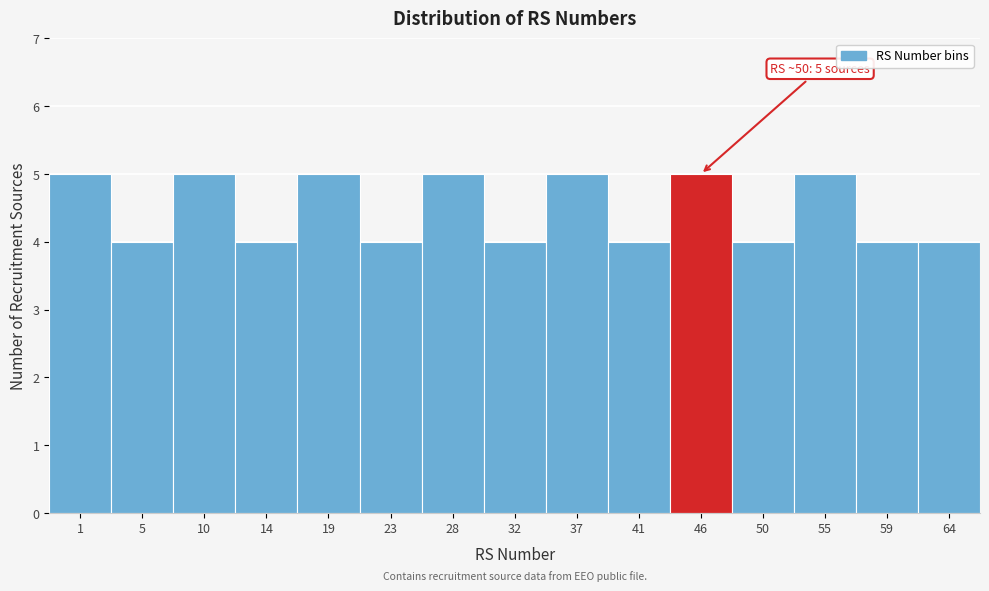

Reading right to left, extract all data points from this chart.

4	4	5	4	5	4	5	4	5	4	5	4	5	4	5